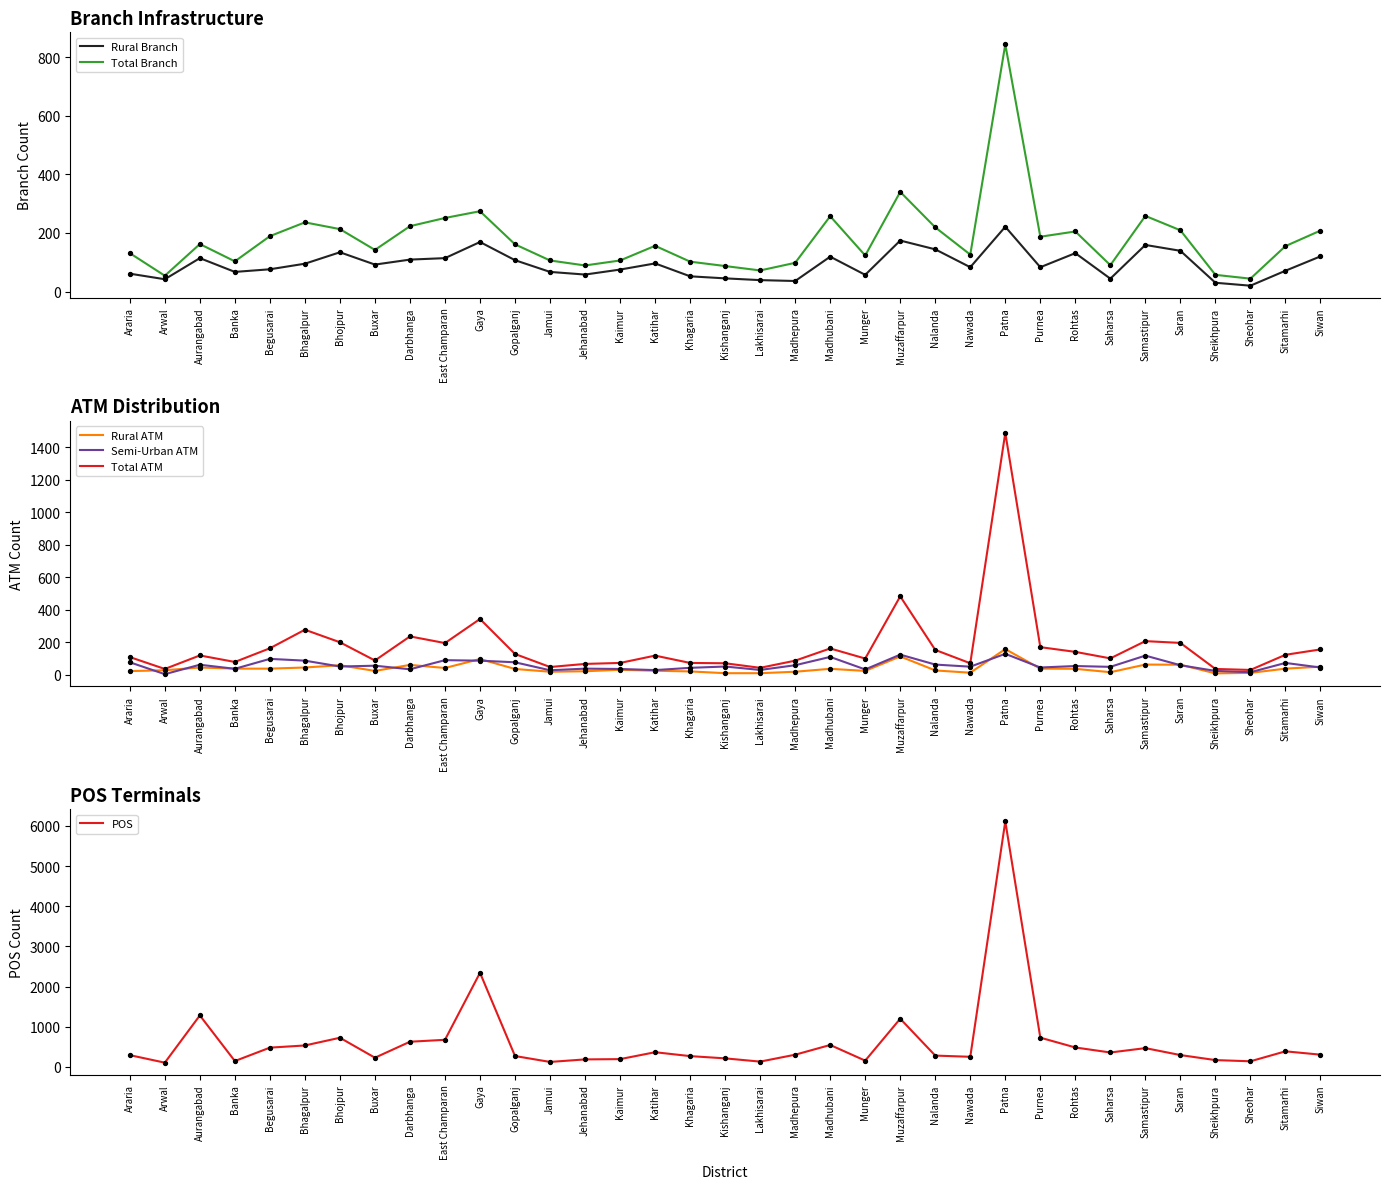

What is the total value across all series at Bhagalpur?

1275